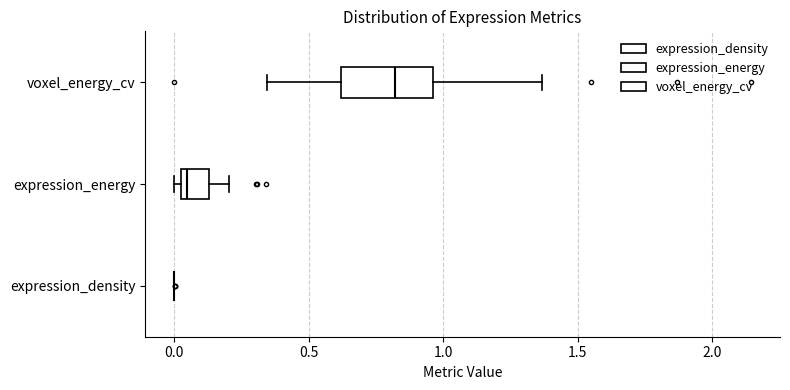

Reading bottom to top, transcribe this box plot: for each box, give where its median line is, the range the box spans, and where its two whiskers end, as read against the x-axis. The values are not printed on the chart, so give them approximately, as read against the axis.

expression_density: box collapsed to a line at 0.00, whiskers 0.00 to 0.00
expression_energy: median 0.05 (just right of the box's left edge), box 0.05 to 0.15, whiskers 0.00 to 0.20
voxel_energy_cv: median 0.80, box 0.60 to 0.95, whiskers 0.35 to 1.35